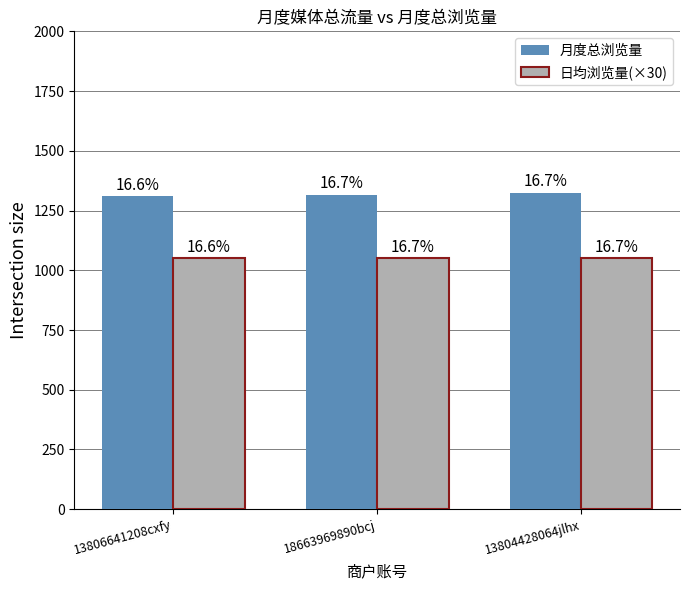

What is the label of the 2nd bar from the right?

18663969890bcj